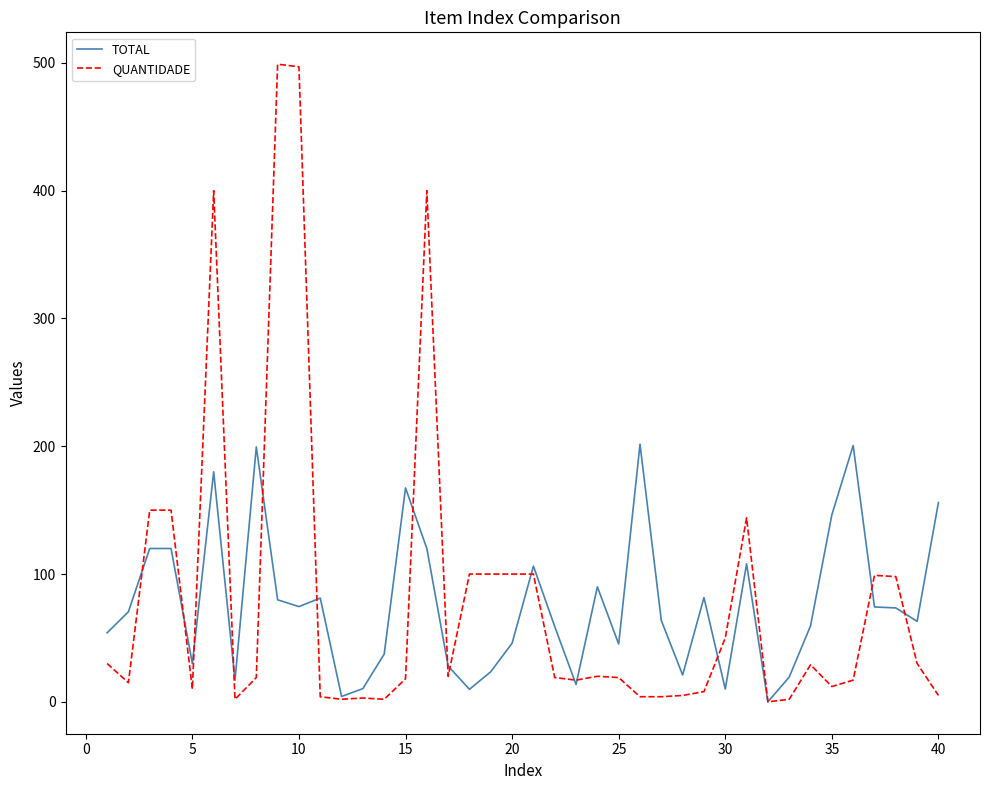

What is the highest value of the TOTAL series?

201.6